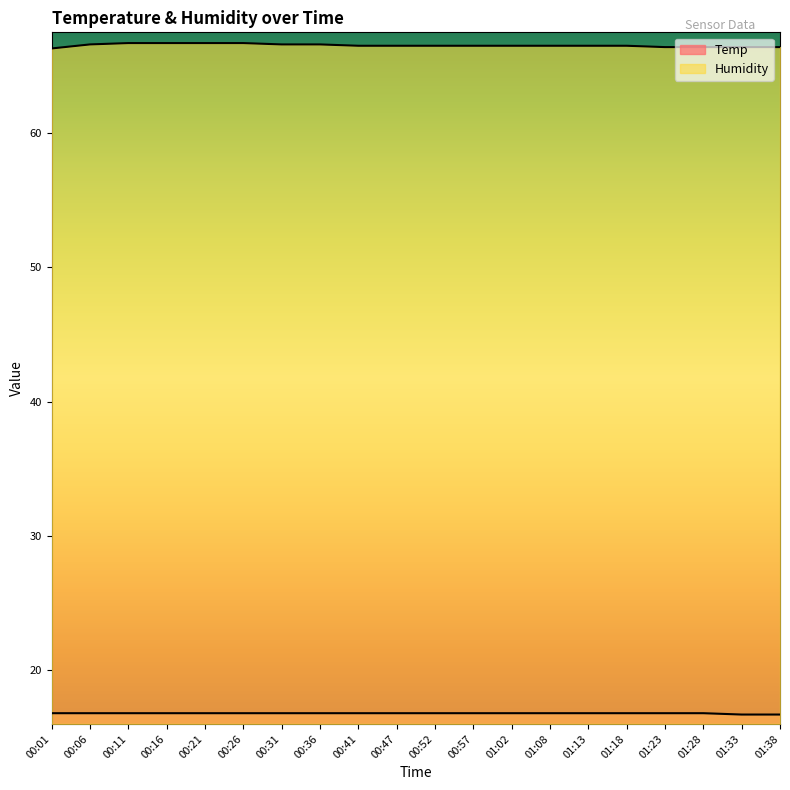

True or false: Humidity and Temp cross at least once.

False